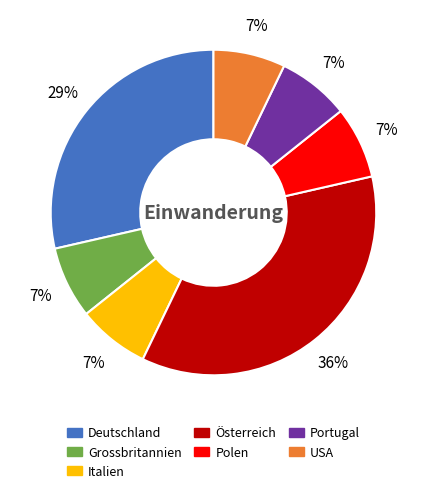

Approximately how many times larger is the value at Grossbritannien compared to USA?

1.0